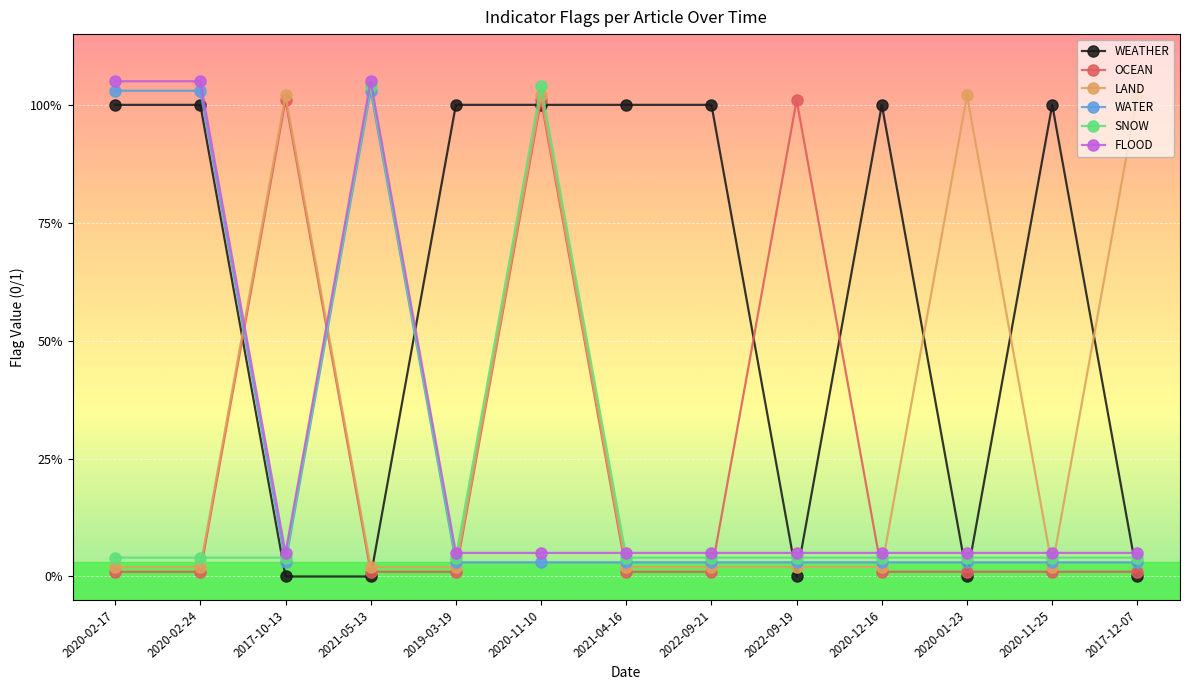

At which category is the sum across all series the highest?

2020-11-10